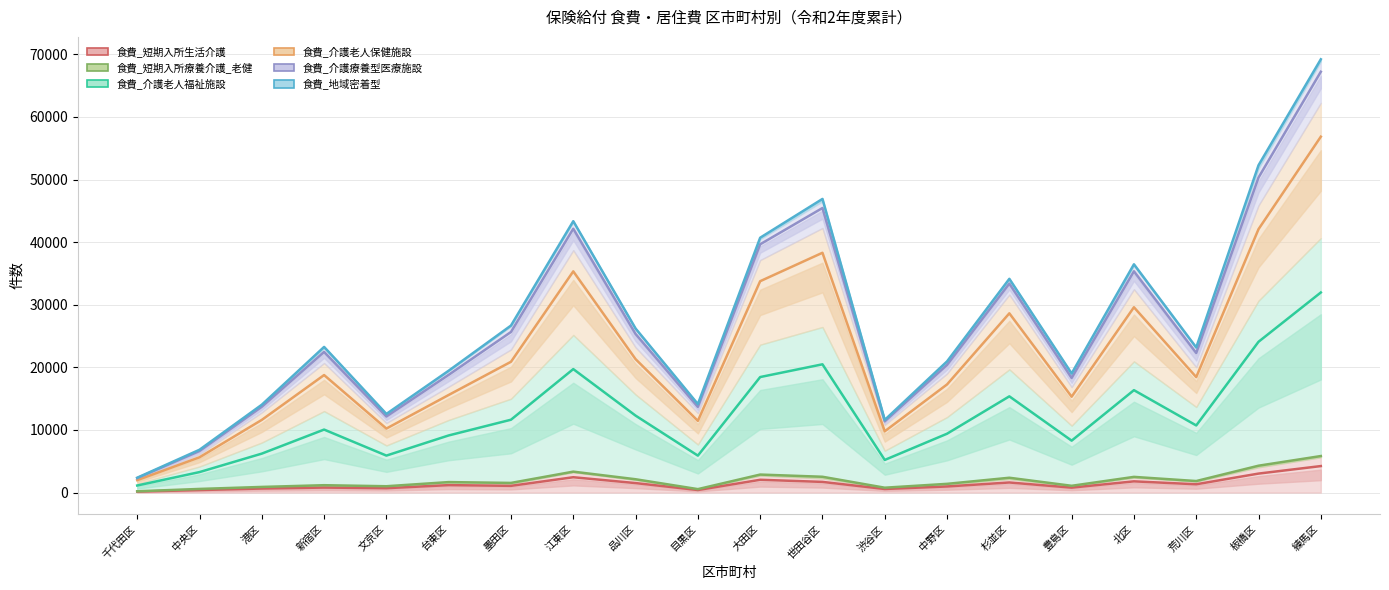

Count the number of data series in this chart.

6